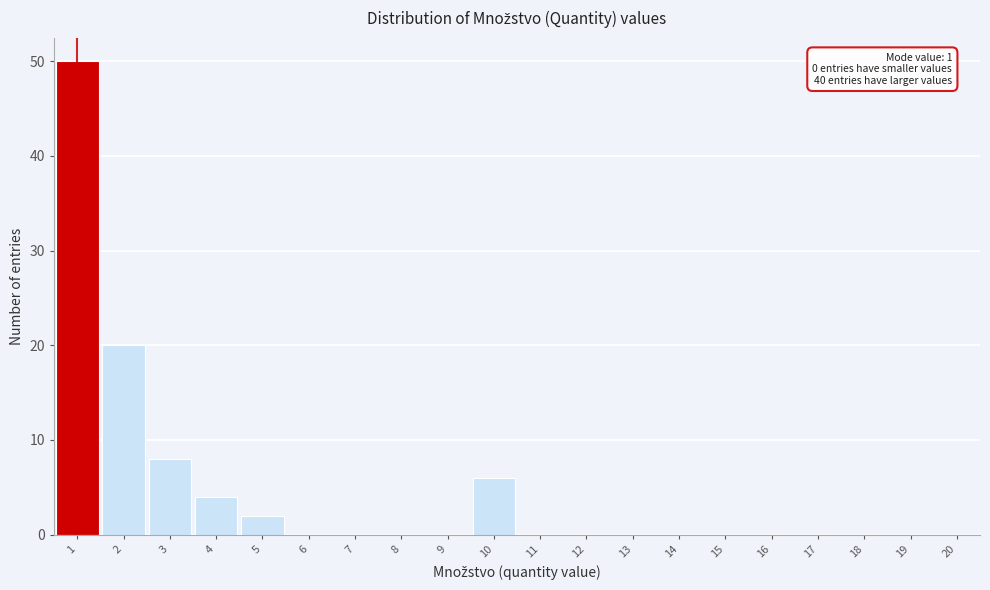

Which range on the x-axis has the tallest bar?

0.5 to 1.5